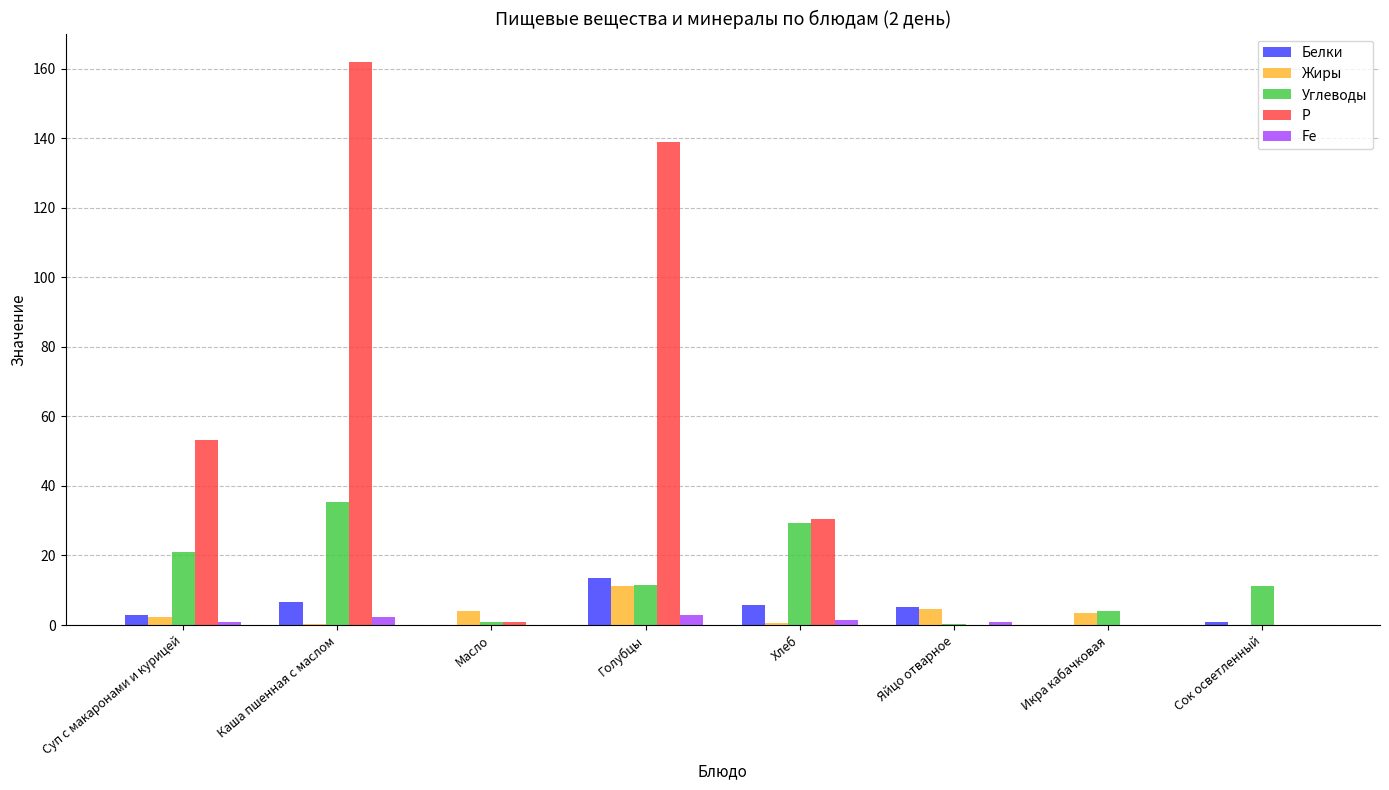

What is the difference between the Fe values at Масло and Каша пшенная с маслом?

2.4